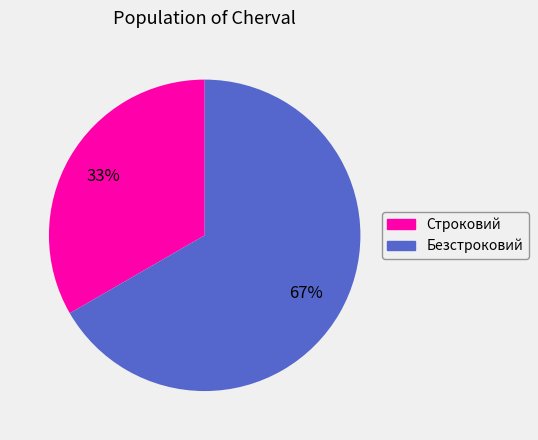

Which category accounts for the majority?

Безстроковий